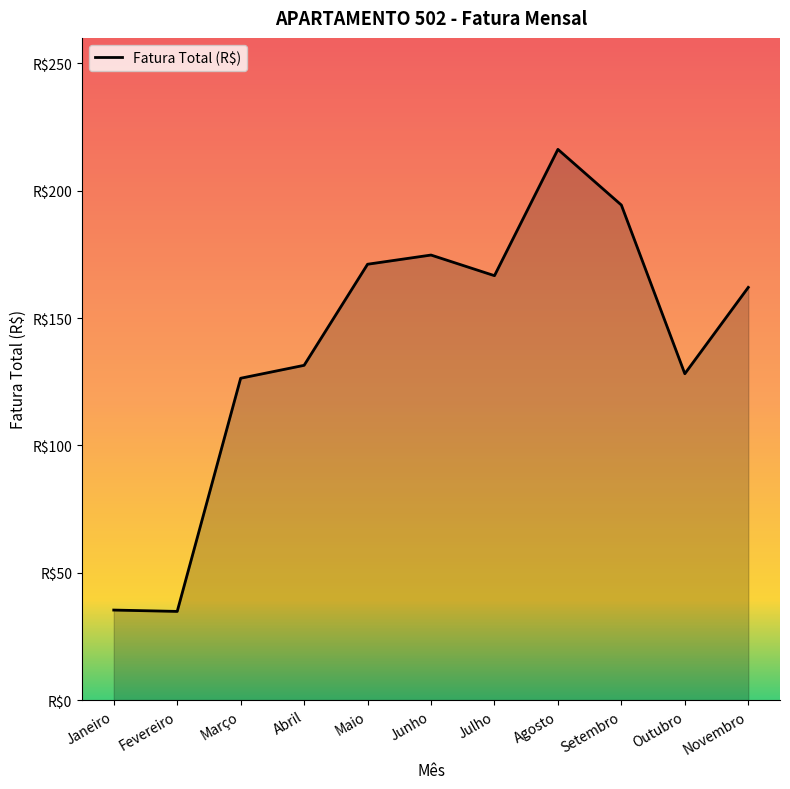

List the labels in order of value, largest first.

Agosto, Setembro, Junho, Maio, Julho, Novembro, Abril, Outubro, Março, Janeiro, Fevereiro